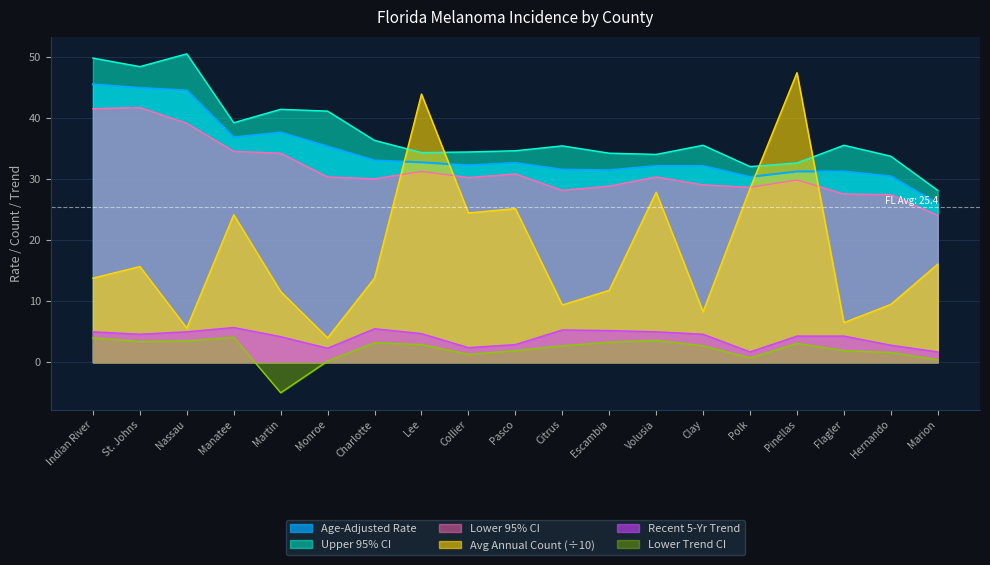

True or false: Lower Trend CI and Upper CI intersect in this chart.

False